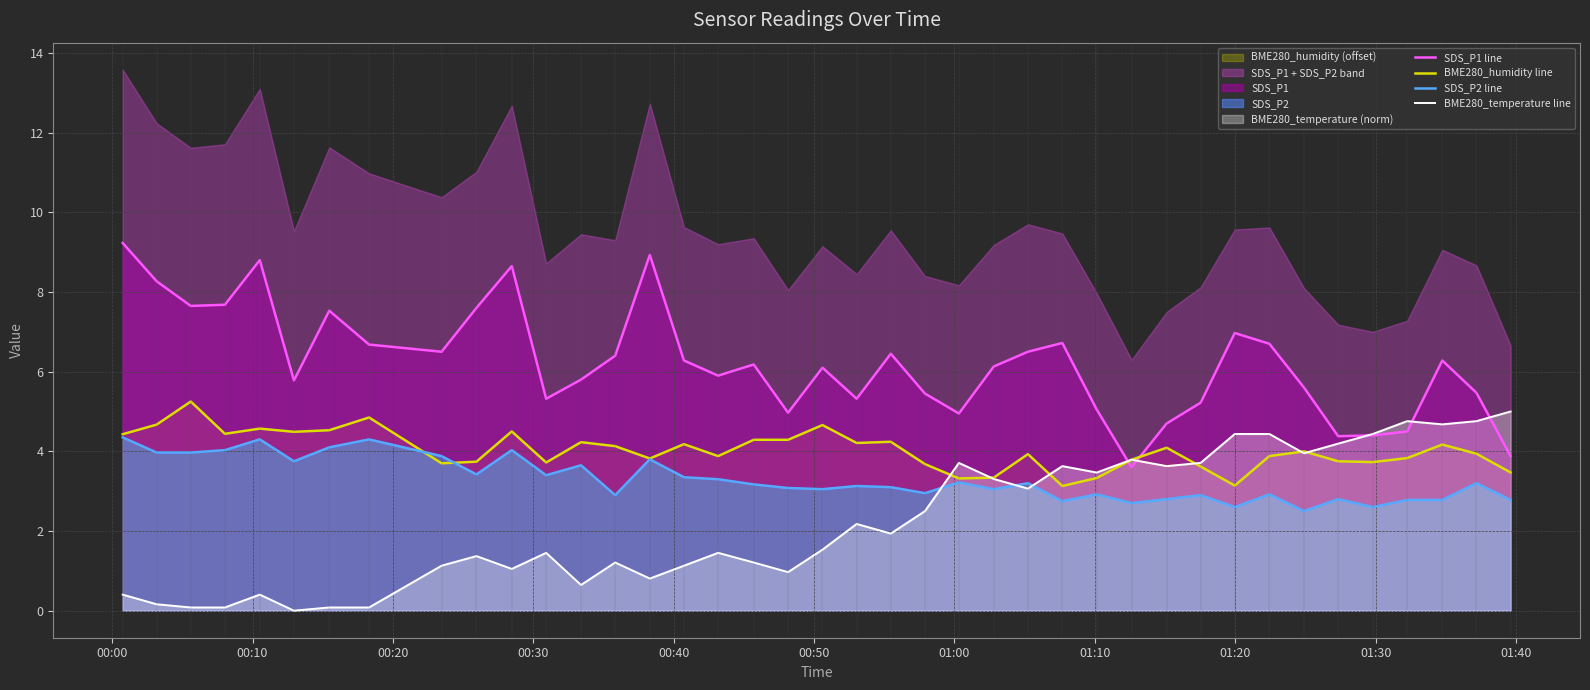

Is it true that BME280_temperature line equals 5.8 at 28?

False